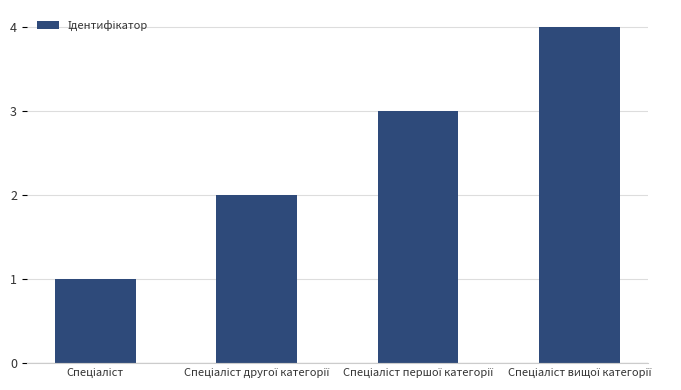

What is the maximum value shown in the chart?

4